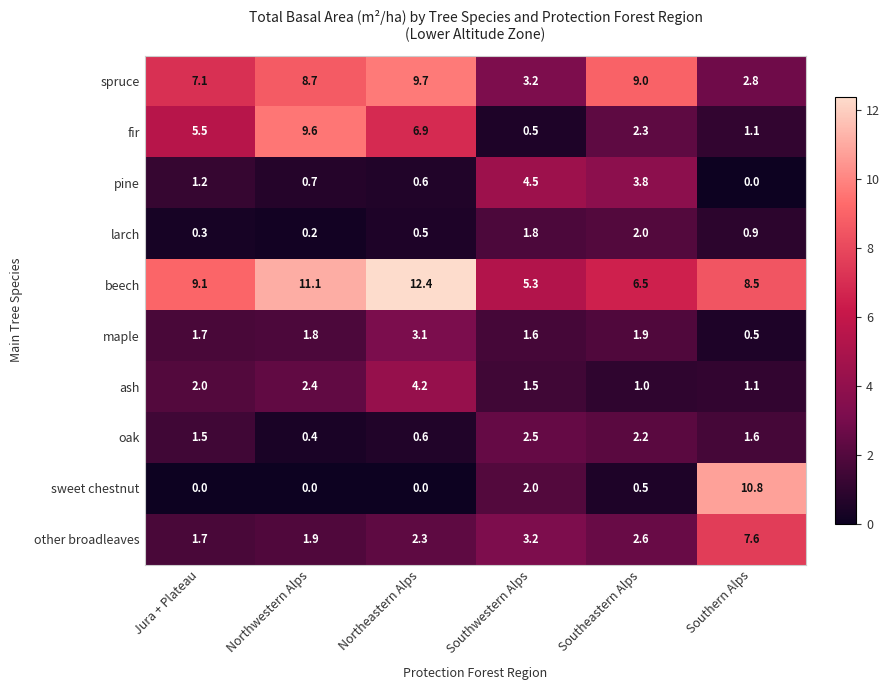

What is the greatest value displayed?

12.4